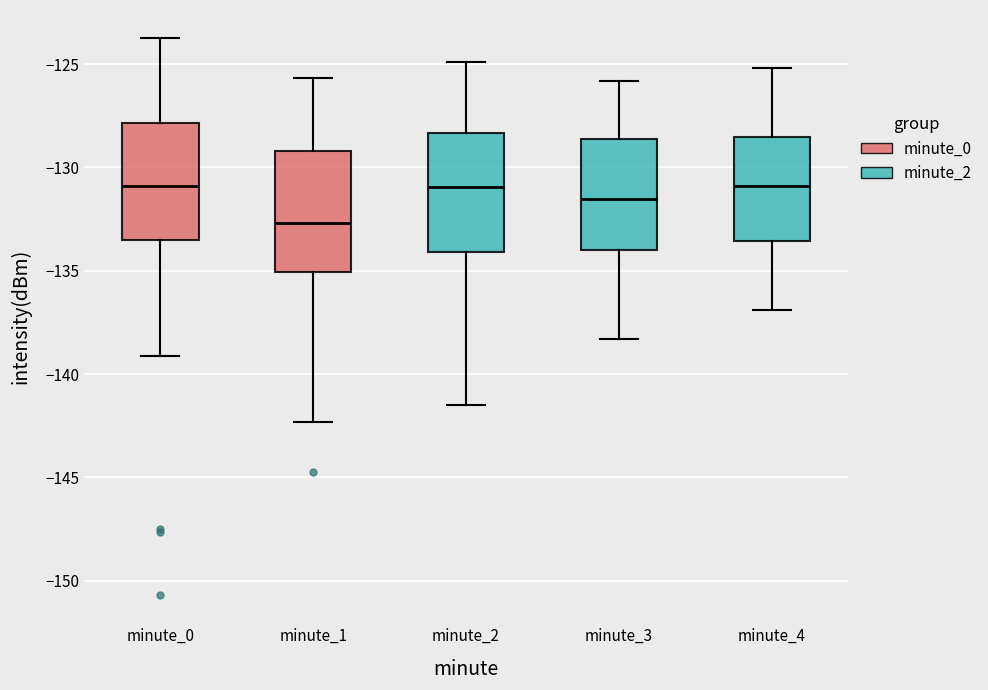

Reading left to right, read every box against the y-axis: the position of its median line, the range the box covers, and the ends of its whiskers. The values are not printed on the chart, so give them approximately, as read against the axis.

minute_0: median -131.0, box -133.5 to -128.0, whiskers -139.0 to -123.5
minute_1: median -132.5, box -135.0 to -129.0, whiskers -142.5 to -125.5
minute_2: median -131.0, box -134.0 to -128.5, whiskers -141.5 to -125.0
minute_3: median -131.5, box -134.0 to -128.5, whiskers -138.5 to -126.0
minute_4: median -131.0, box -133.5 to -128.5, whiskers -137.0 to -125.0